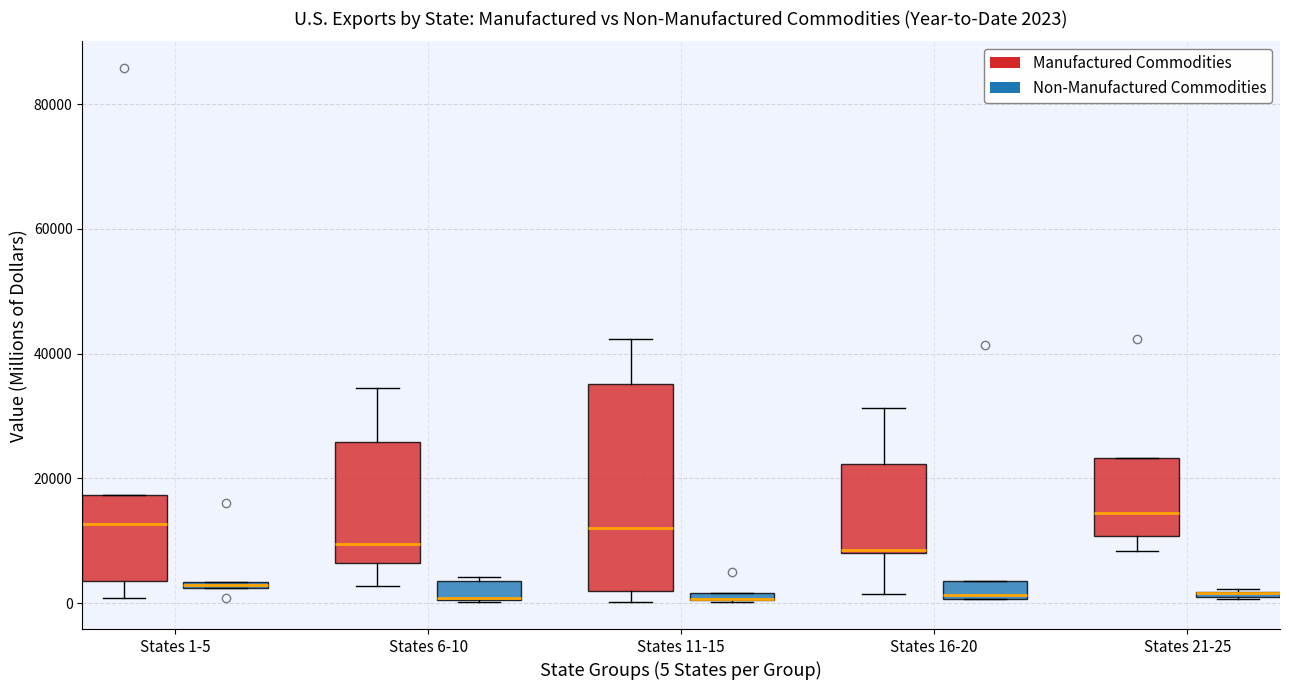

Which box is the tallest, from its lower edge to its upper edge?

States 11-15 (Manufactured Commodities)